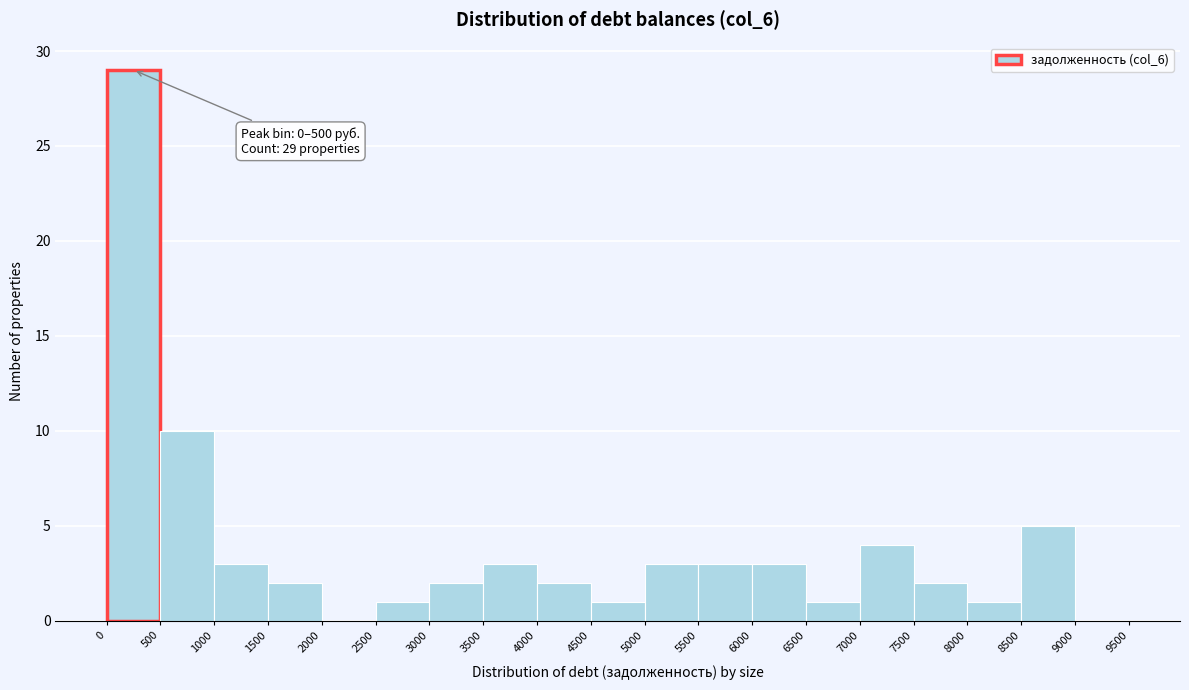

Which range on the x-axis has the tallest bar?

0 to 500